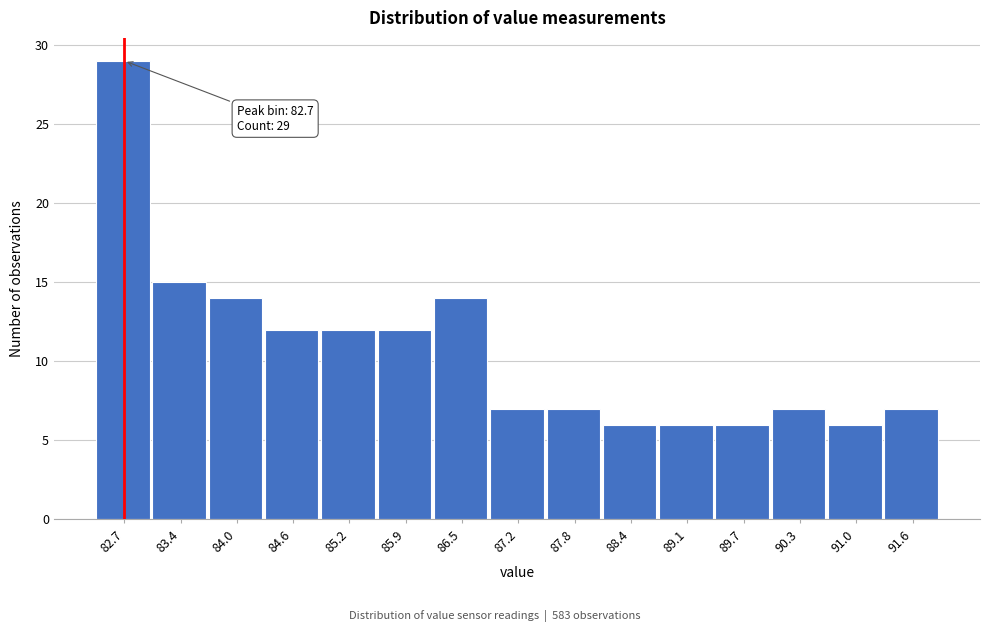

Which range on the x-axis has the tallest bar?

82.4 to 83.0